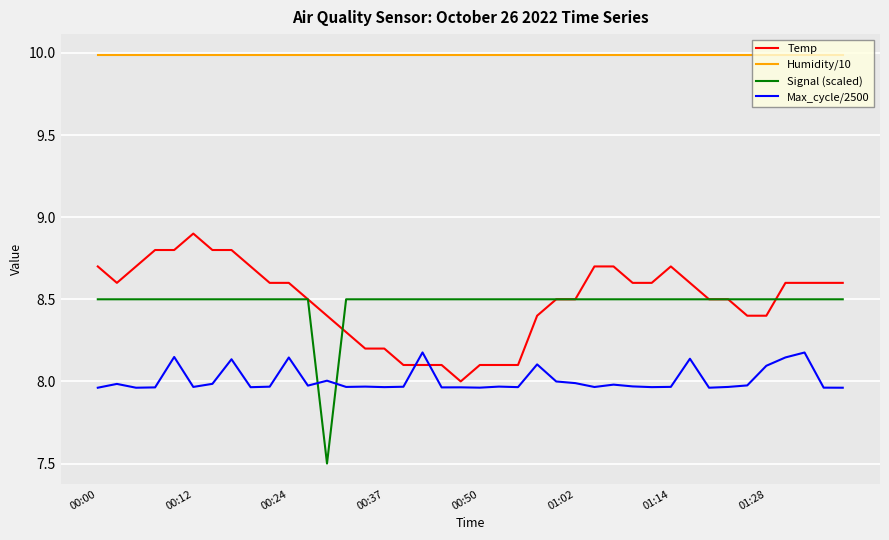

True or false: Max_cycle/2500 and Temp cross at least once.

True